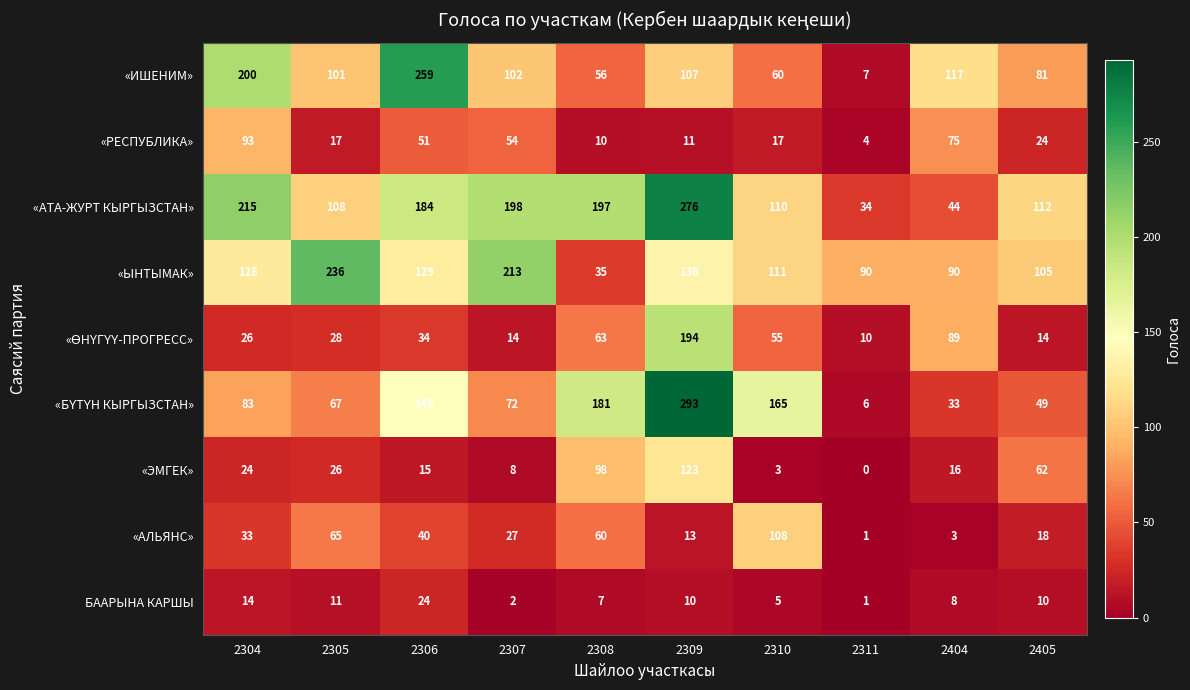

What is the difference between the maximum and minimum values in the «АЛЬЯНС» series?

107